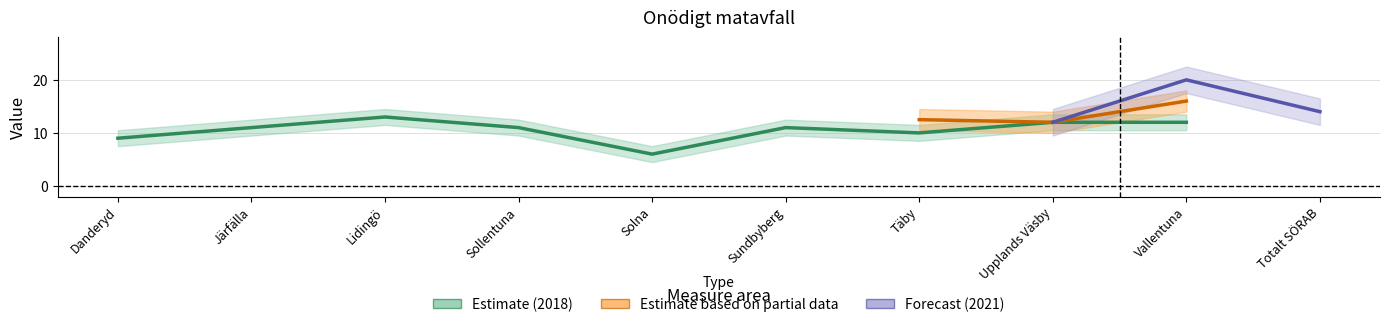

Between Täby and Sollentuna, which is larger?

Sollentuna